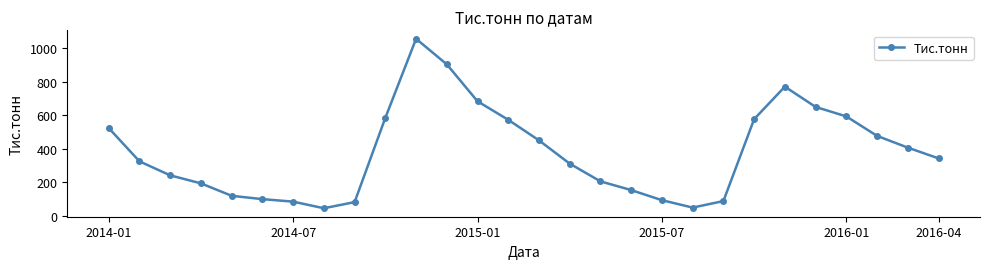

What is the average value?

381.4